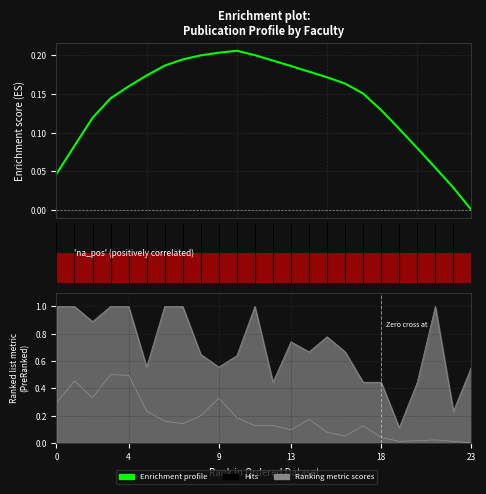

What is the sum of all values?

3.4